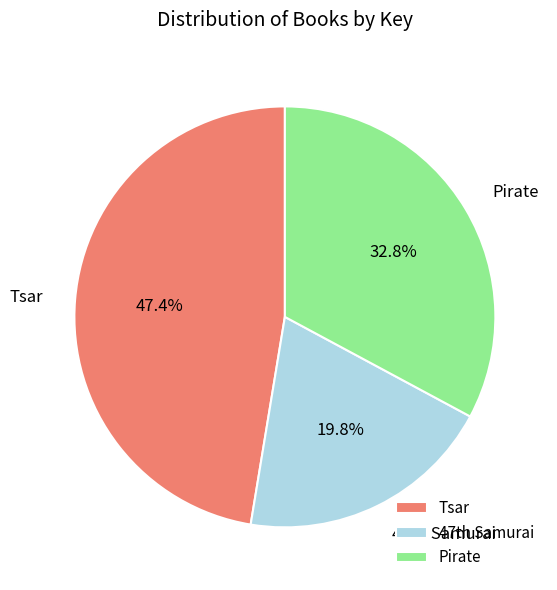

Rank the categories by value from lowest to highest.

47th Samurai, Pirate, Tsar